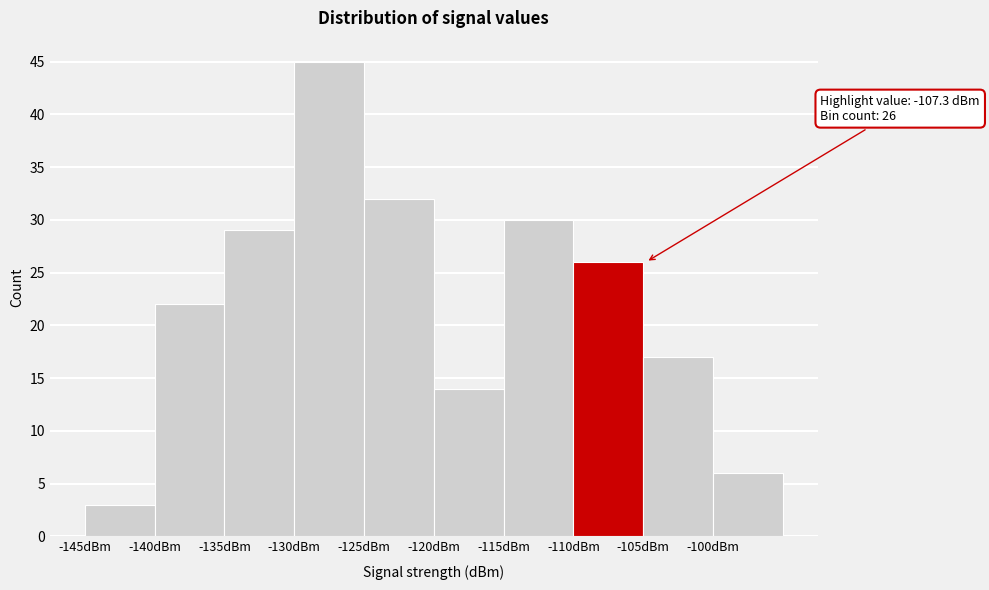

Which range on the x-axis has the tallest bar?

-130 to -125